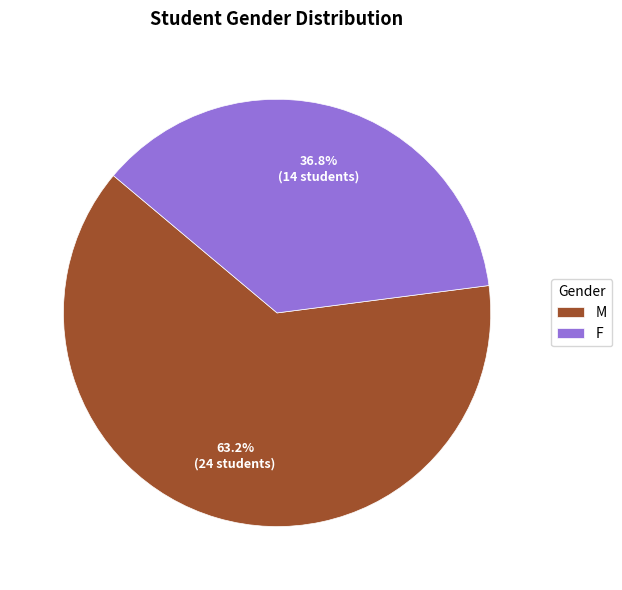

Rank the categories by value from lowest to highest.

F, M